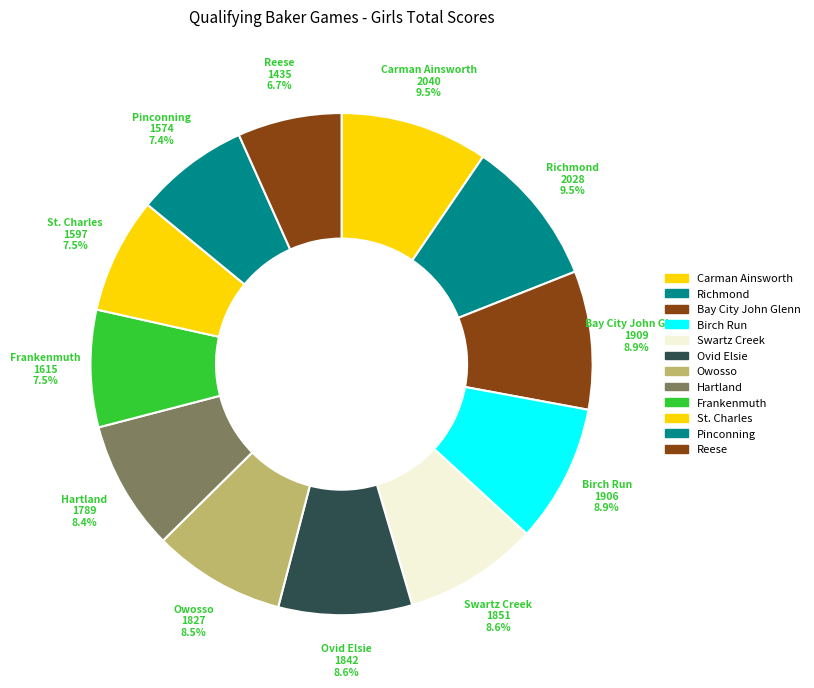

Is there a majority slice in this chart?

No